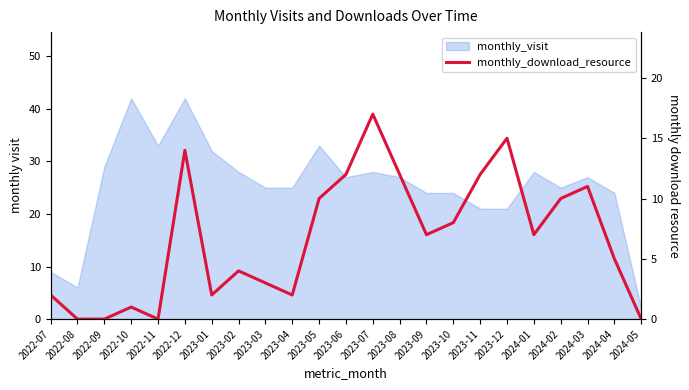

Which label corresponds to the largest value in the chart?

2023-07